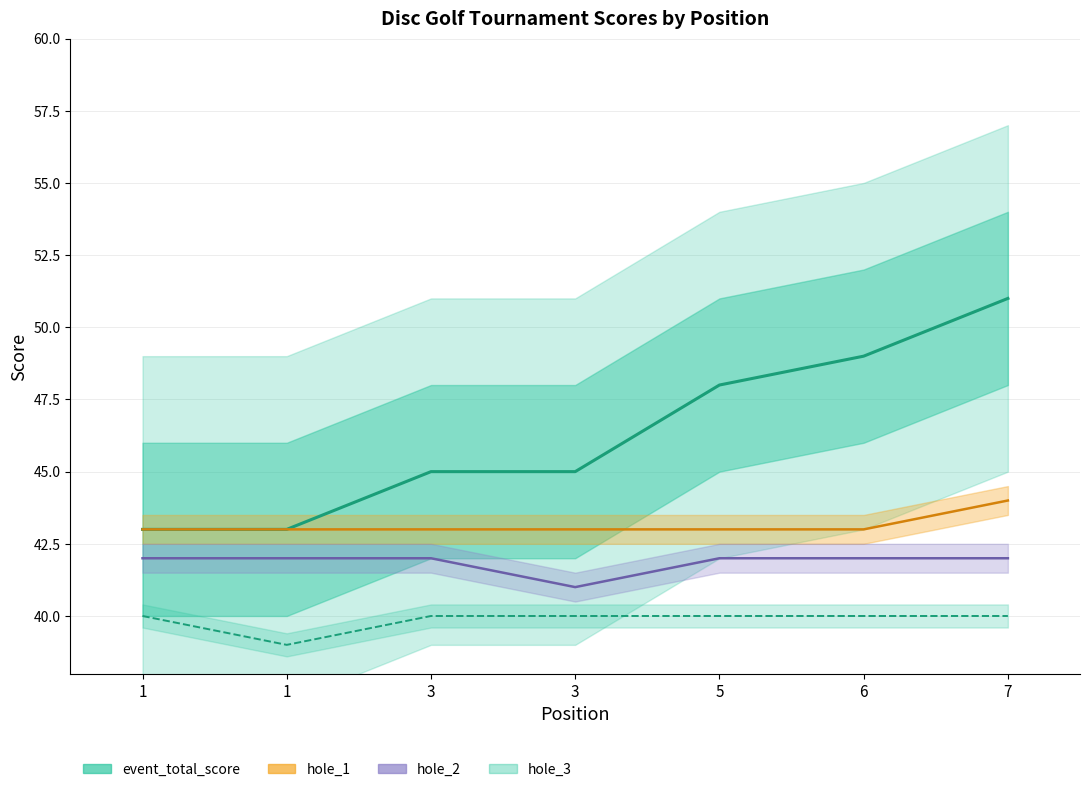

What is the difference between the maximum and minimum values in the hole_1 series?

1